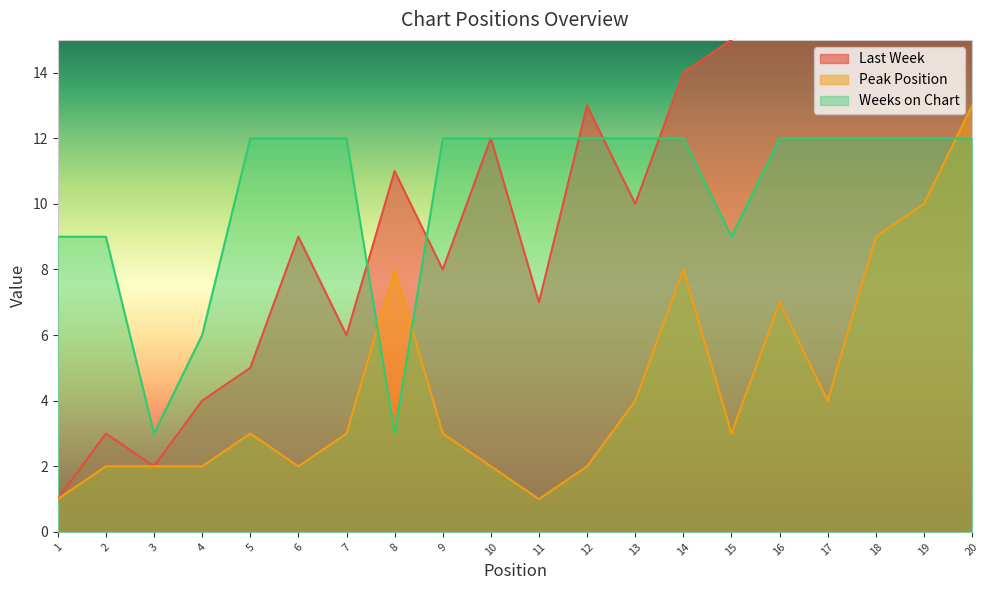

What are all the series names shown in the legend?

Last Week, Peak Position, Weeks on Chart